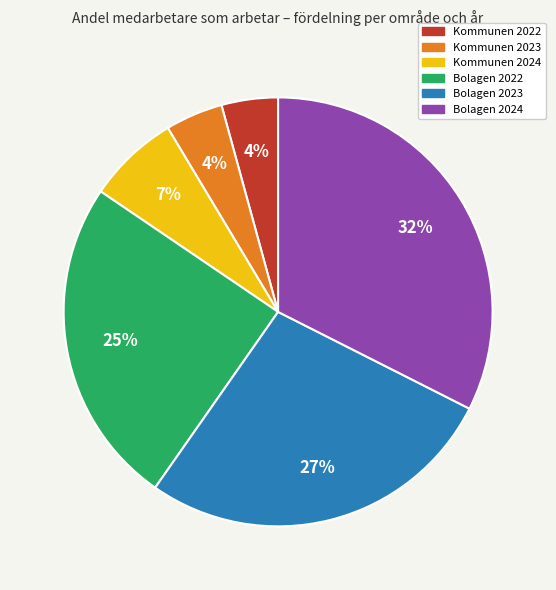

Is it true that Bolagen 2023 is 36% of the pie?

False